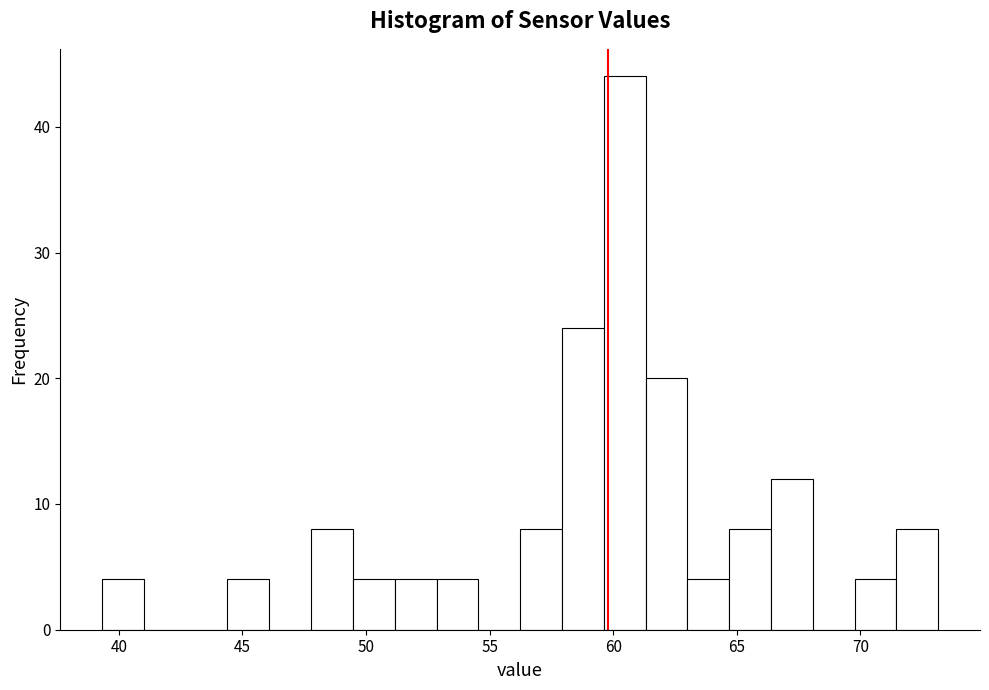

Read against the x-axis, roughly where is the centre of the tallest bar?

60.5